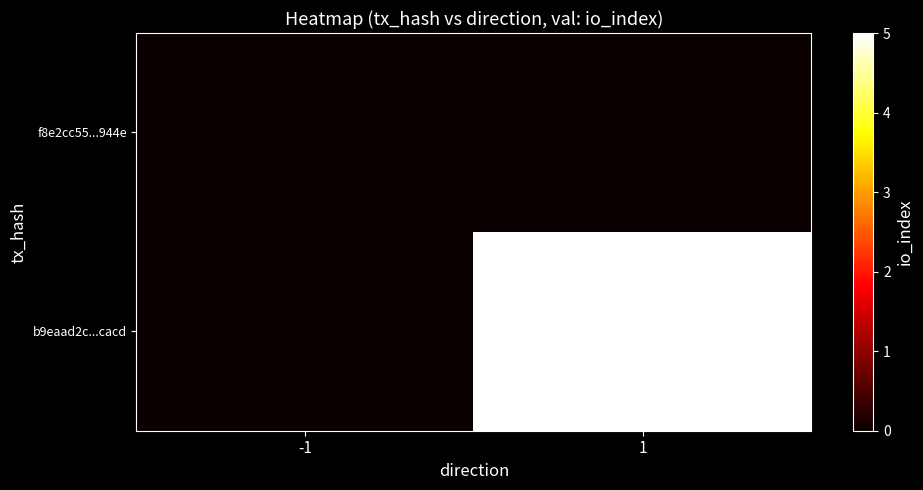

At how many categories does at least one series exceed 3?

1